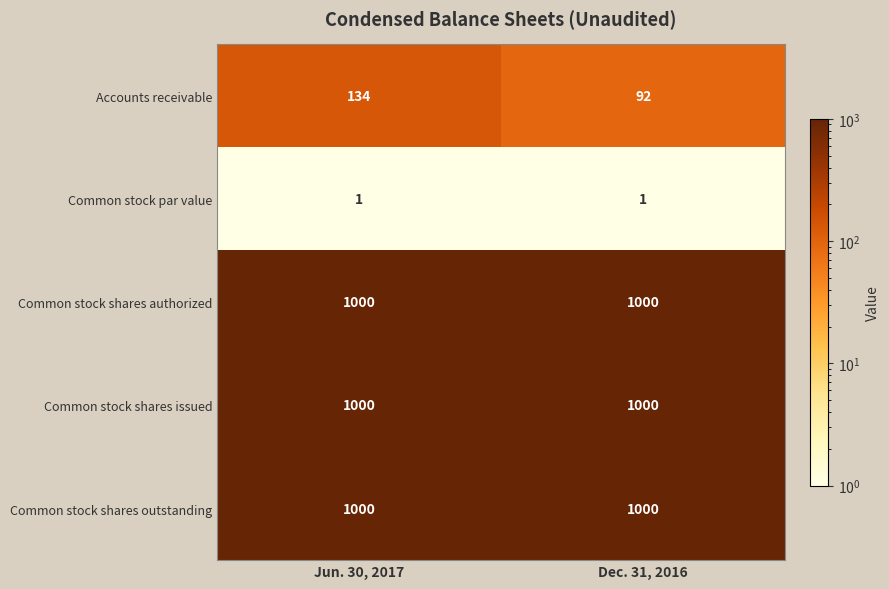

At which category is the sum across all series the highest?

Jun. 30, 2017